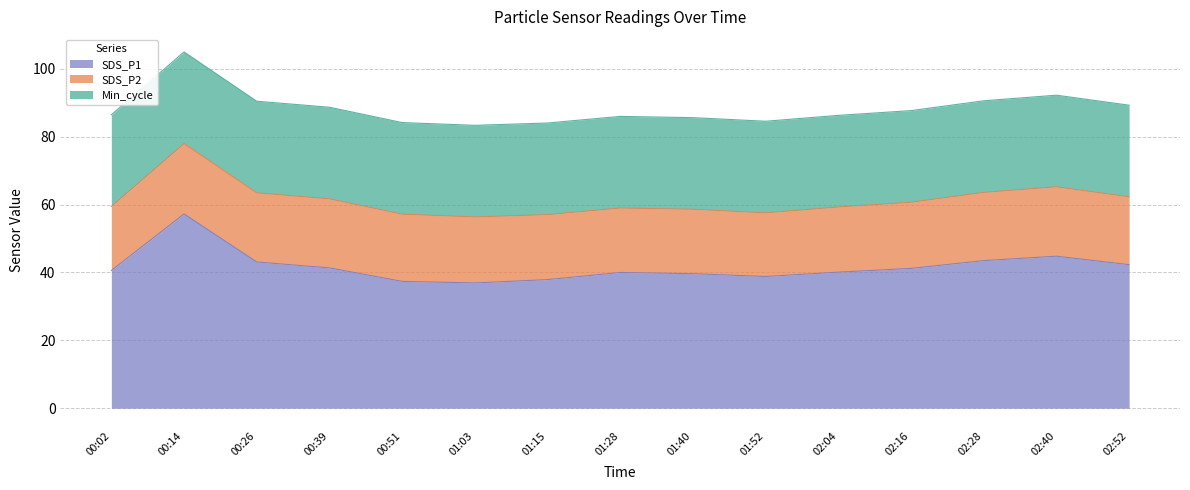

What is the total value across all series at 00:51?

84.2